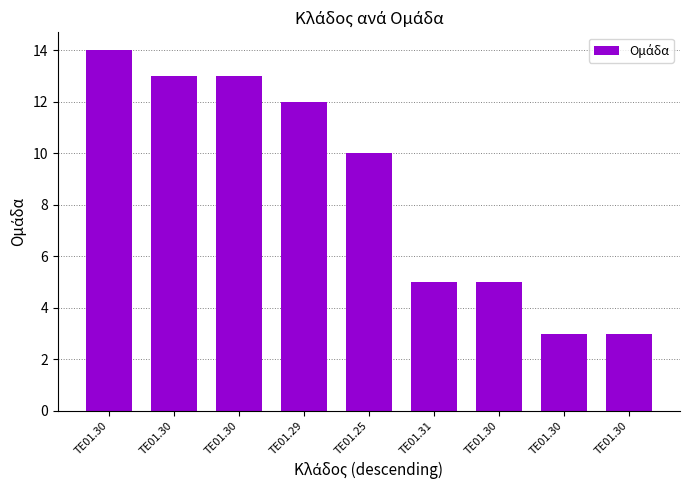

What is the greatest value displayed?

14